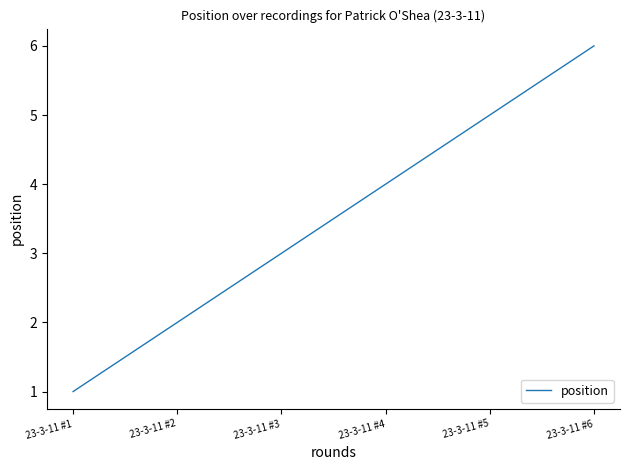

What is the sum of the values at 23-3-11 #1 and 23-3-11 #3?

4